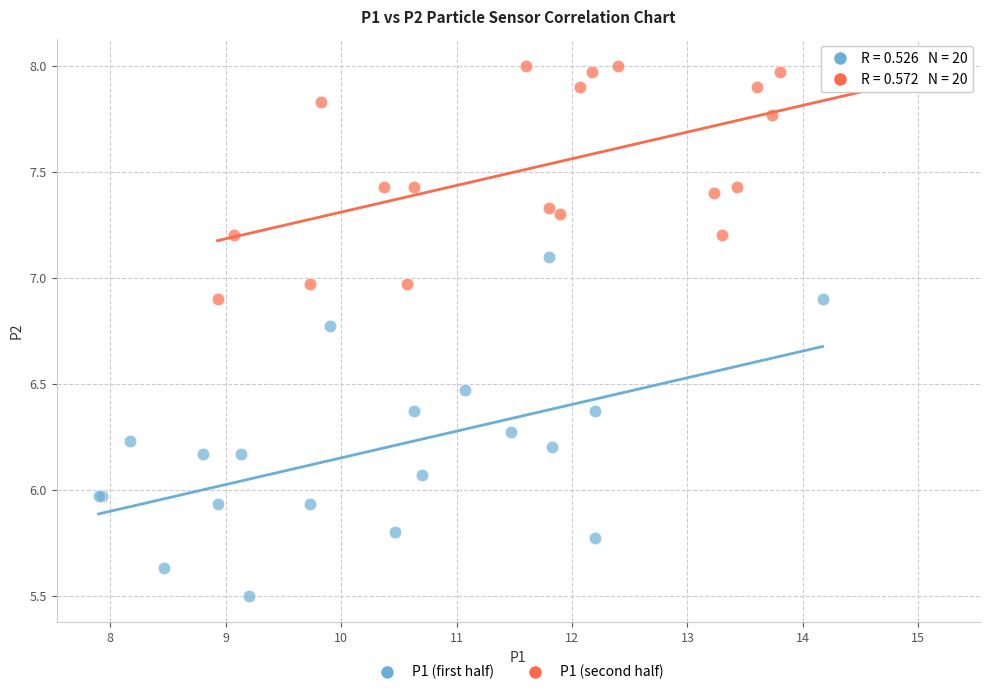

Which series has the widest spread of Y values?

P1 (first half)